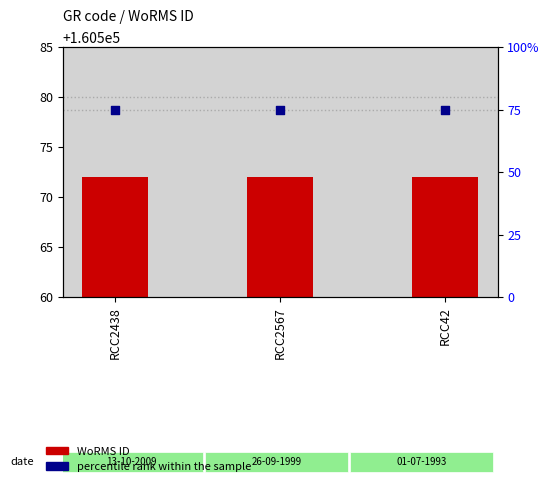

Which series contains the lowest Y value?

percentile rank within the sample